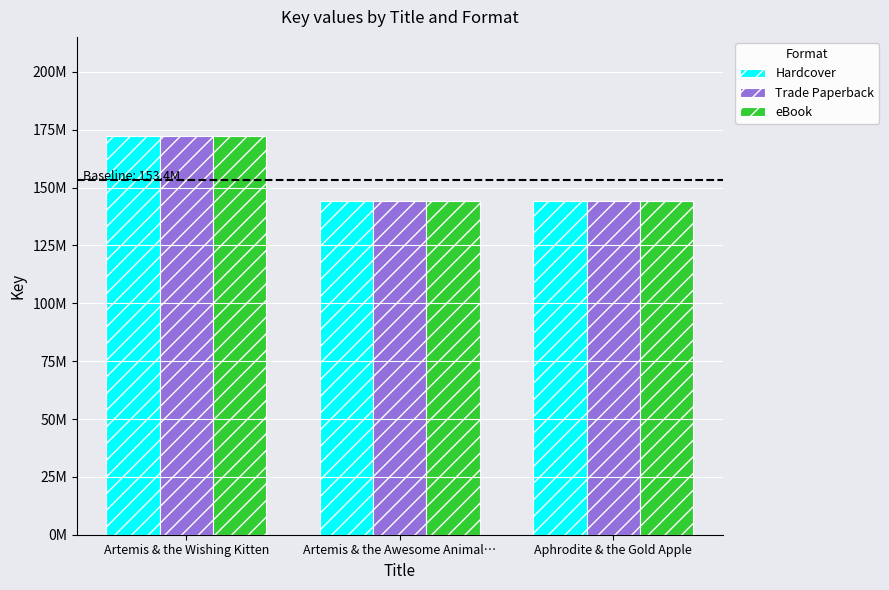

What position from the left is Artemis & the Wishing Kitten?

1